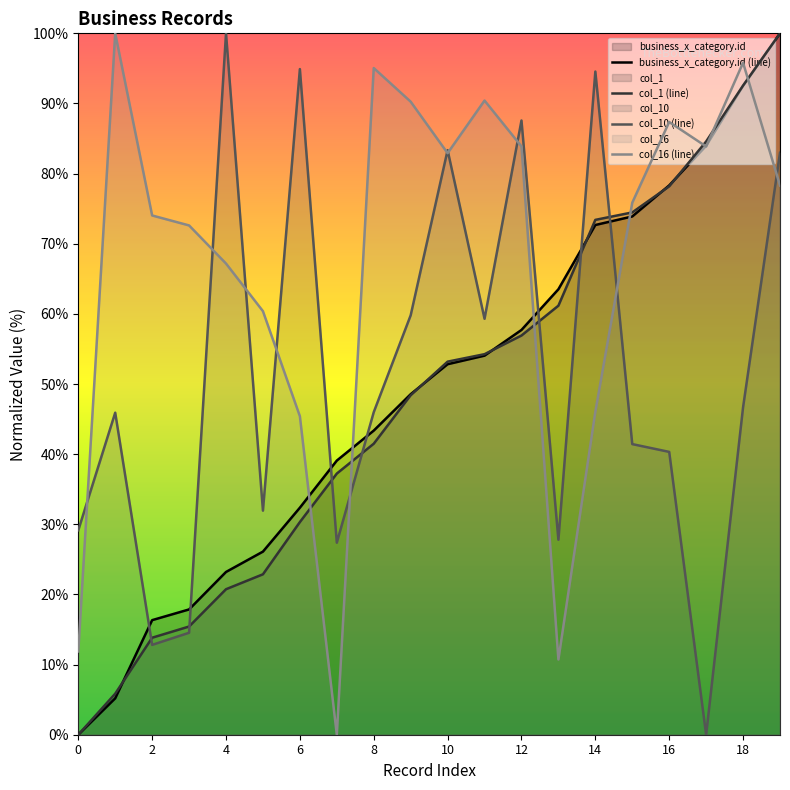

How many data points in col_16 (line) are above 78?

10